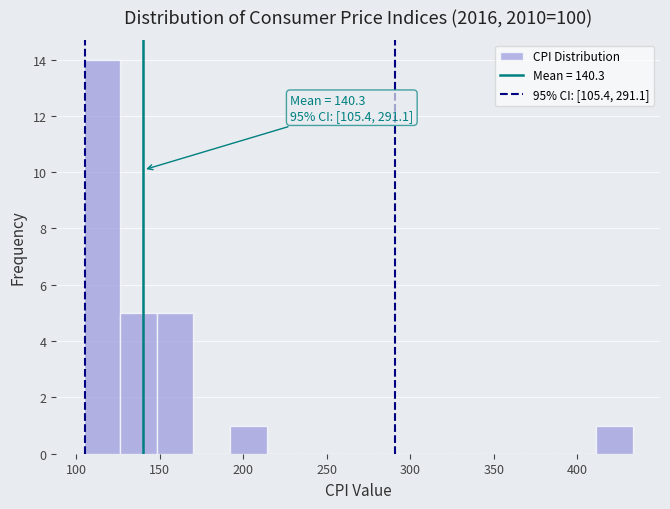

Over which range of the x-axis is the bar tallest?

105 to 125